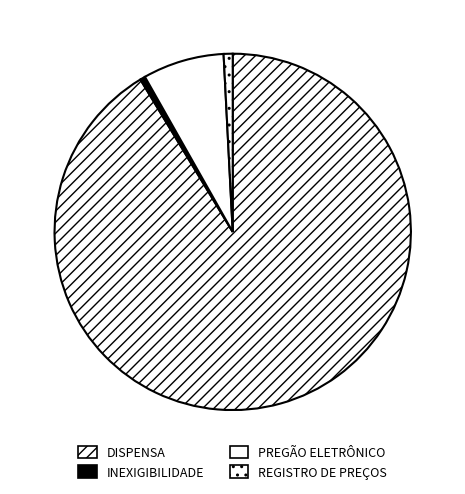

What percentage is the PREGÃO ELETRÔNICO slice, to the nearest percent?

7%